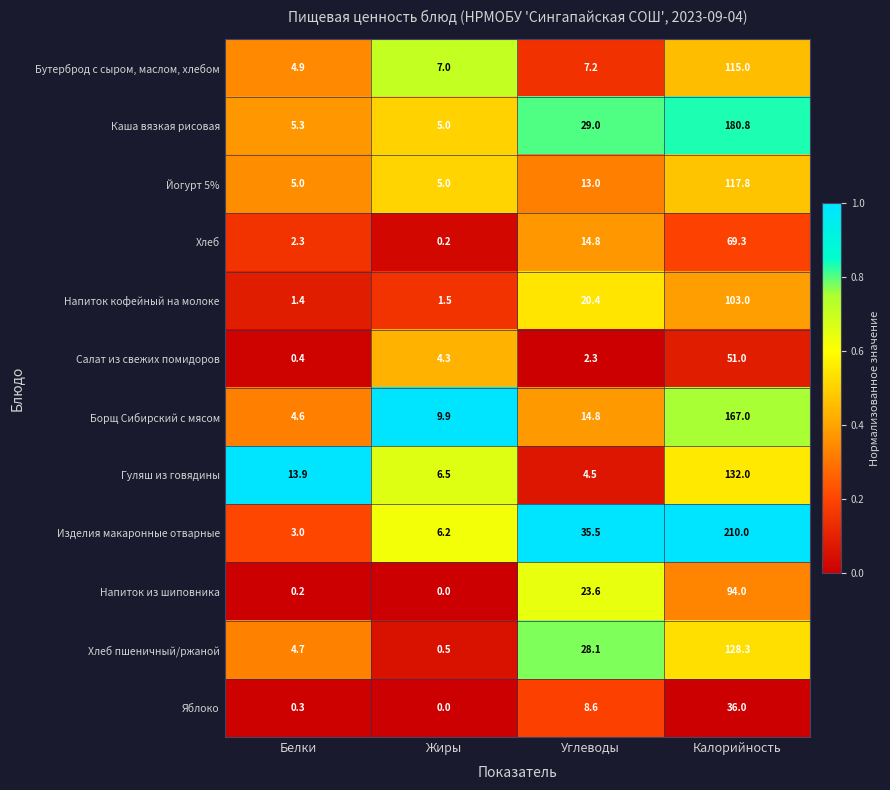

What is the sum of all Салат из свежих помидоров values?

58.0